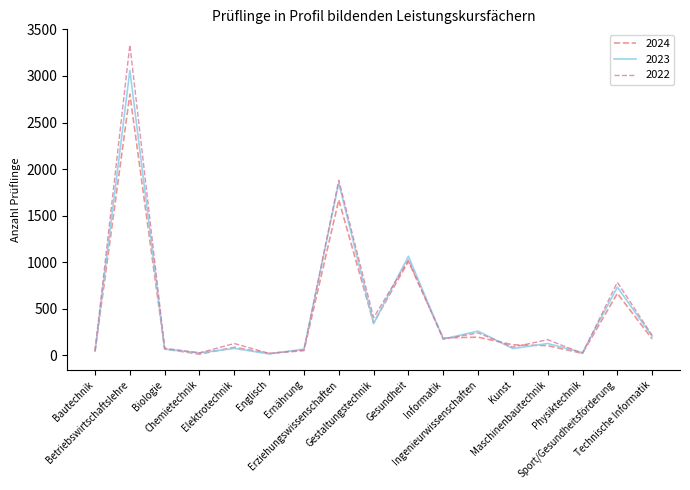

Where is the first local maximum for 2023?

Betriebswirtschaftslehre